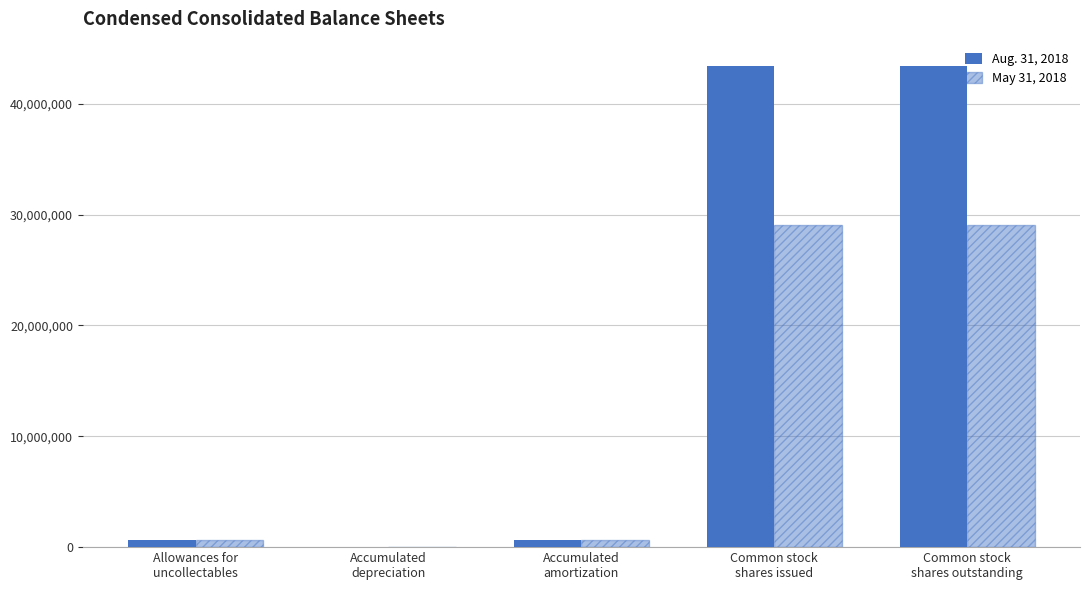

Count the number of data series in this chart.

2